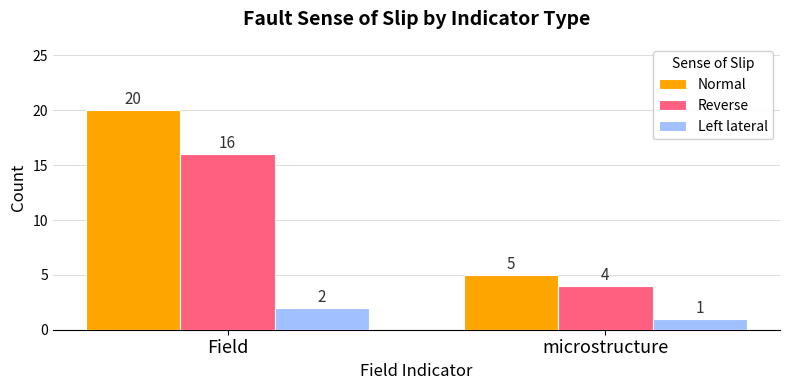

List the series in order of their overall mean, lowest first.

Left lateral, Reverse, Normal